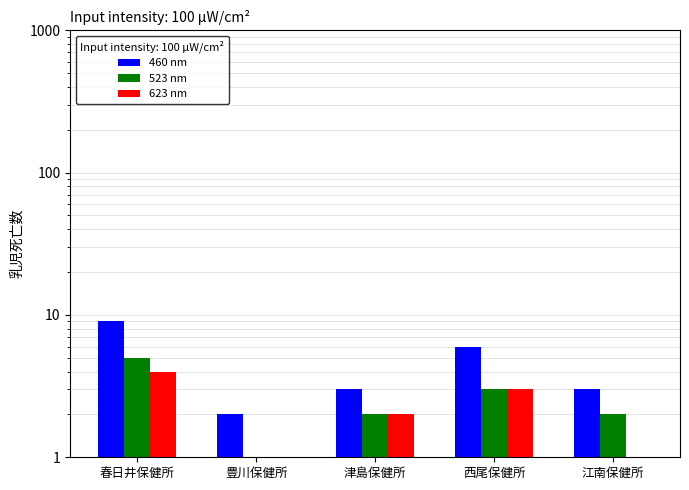

What is the label of the 4th bar from the right?

豊川保健所